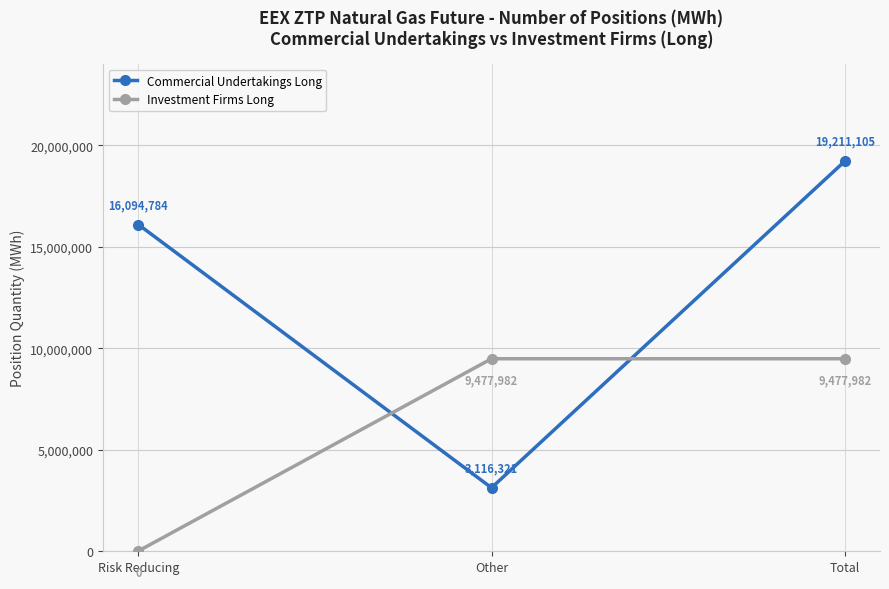

The value of Commercial Undertakings Long at Other is 3116321. True or false?

True